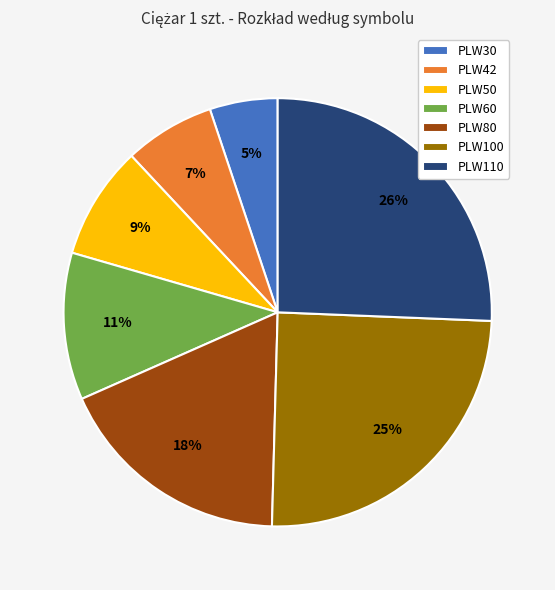

Is there a majority slice in this chart?

No